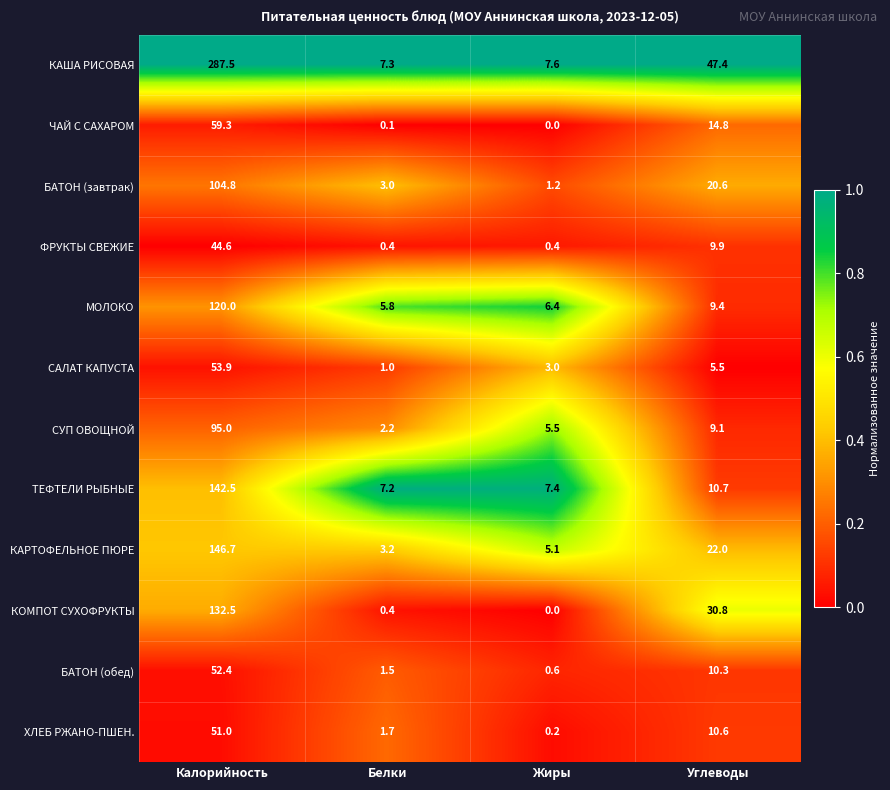

Rank the series by their maximum value, from highest to lowest.

КАША РИСОВАЯ, КАРТОФЕЛЬНОЕ ПЮРЕ, ТЕФТЕЛИ РЫБНЫЕ, КОМПОТ СУХОФРУКТЫ, МОЛОКО, БАТОН (завтрак), СУП ОВОЩНОЙ, ЧАЙ С САХАРОМ, САЛАТ КАПУСТА, БАТОН (обед), ХЛЕБ РЖАНО-ПШЕН., ФРУКТЫ СВЕЖИЕ